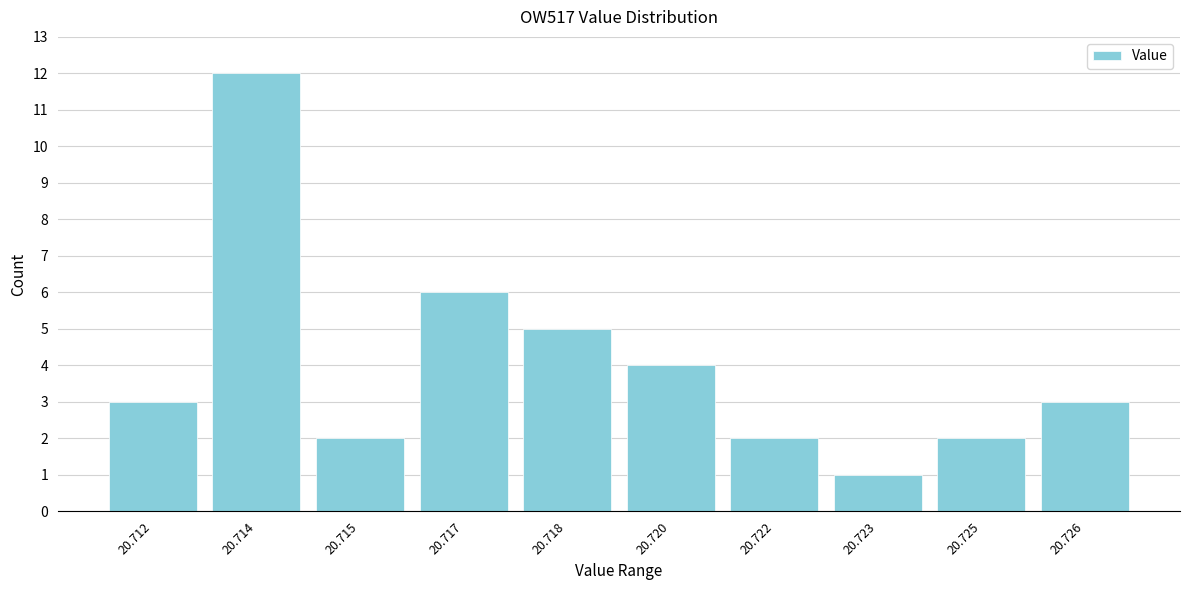

Reading left to right, list all the values displayed in this chart.

3	12	2	6	5	4	2	1	2	3